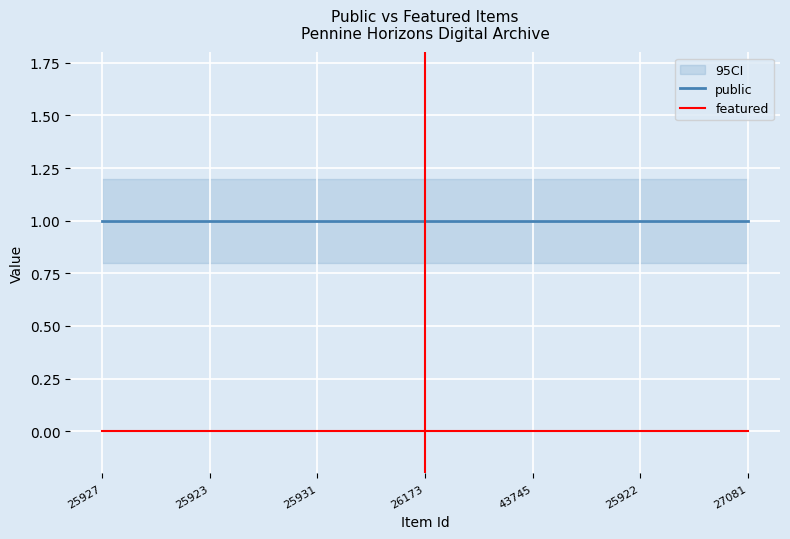

Is this an area chart (filled region under the line)?

No